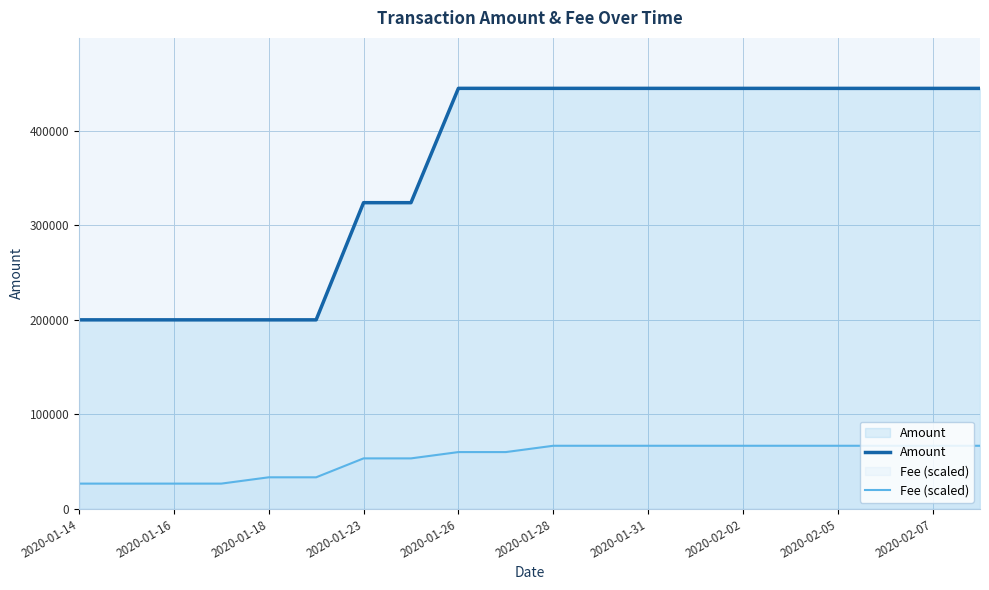

What is the highest value of the Amount series?

444972.1